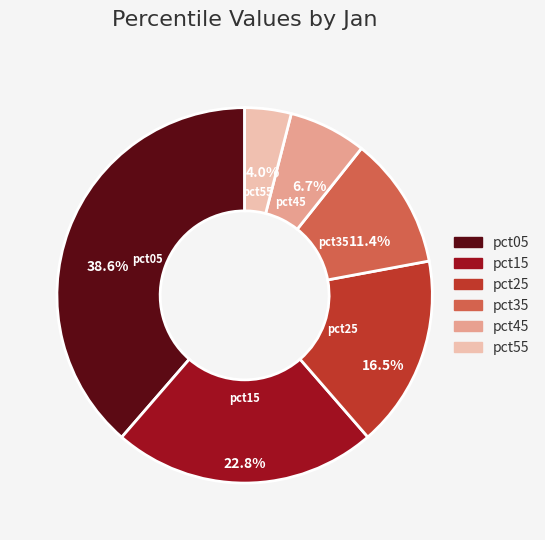

Does any single category account for the majority?

No